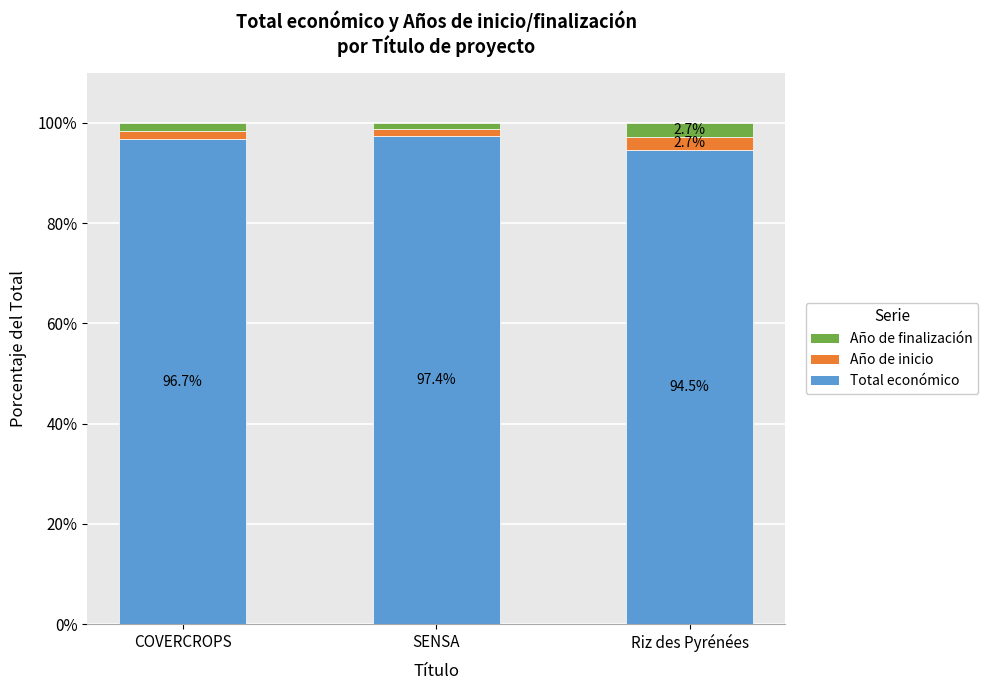

Read the Total económico value at Riz des Pyrénées.

94.5